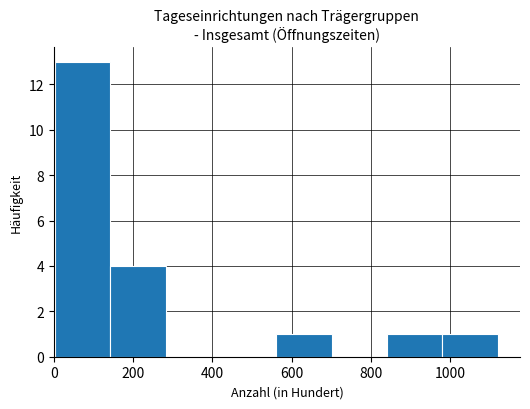

Over which range of the x-axis is the bar tallest?

0 to 140